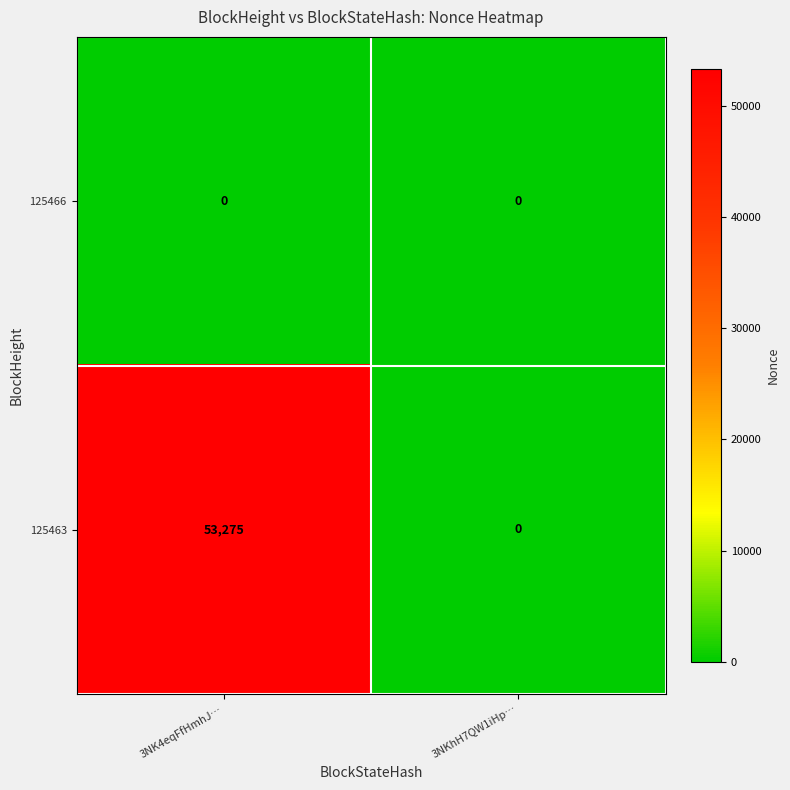

How many data points does each series have?

2